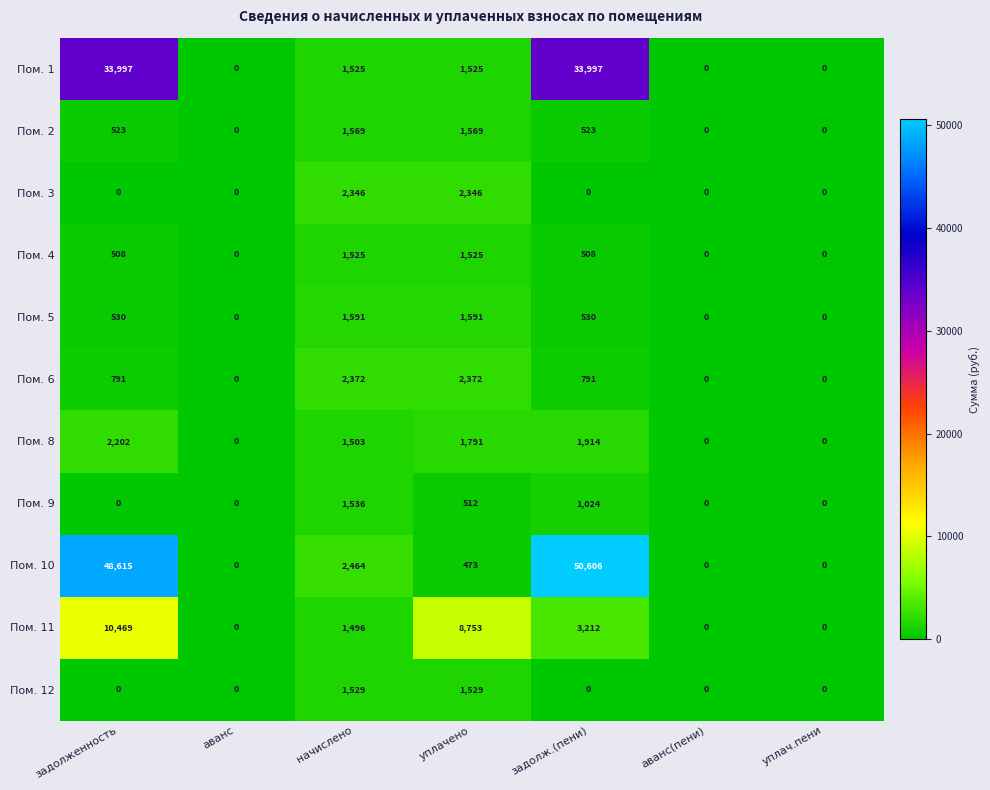

What is the approximate value of Пом. 9 at уплачено, to the nearest 10?

510